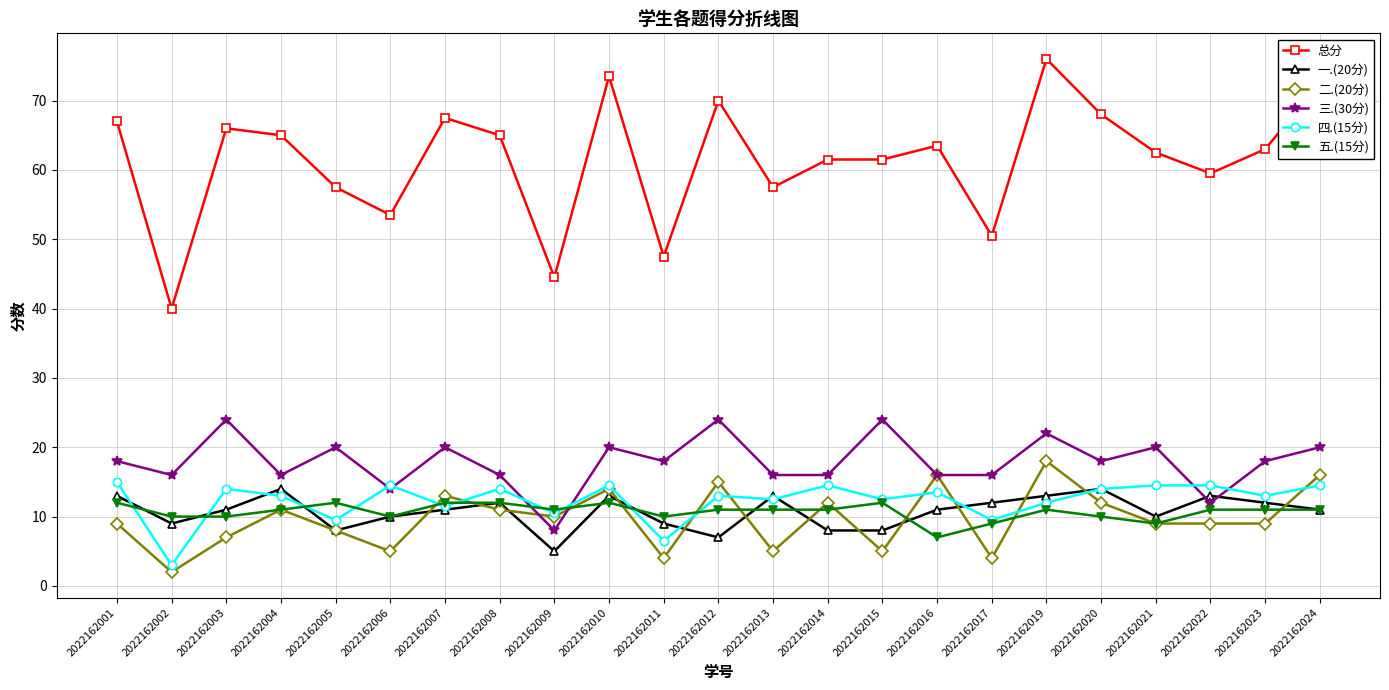

What is the value of the 总分 point at the 4th from the left?

65.0